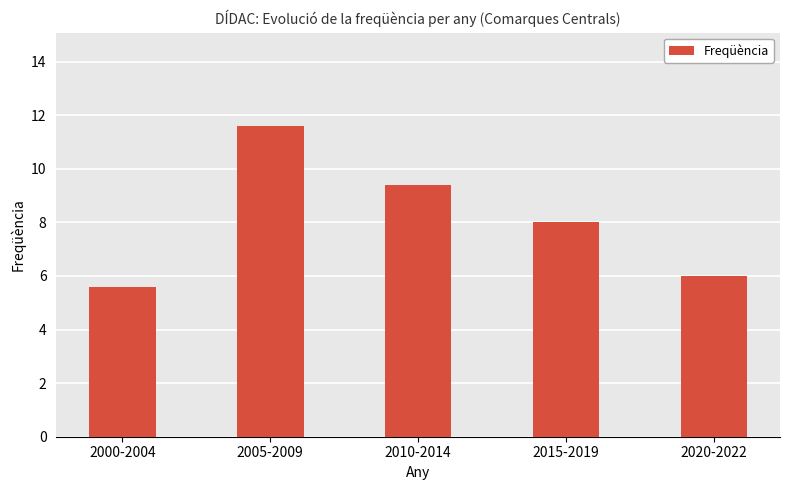

True or false: the data shows 3.5 at 2010-2014.

False